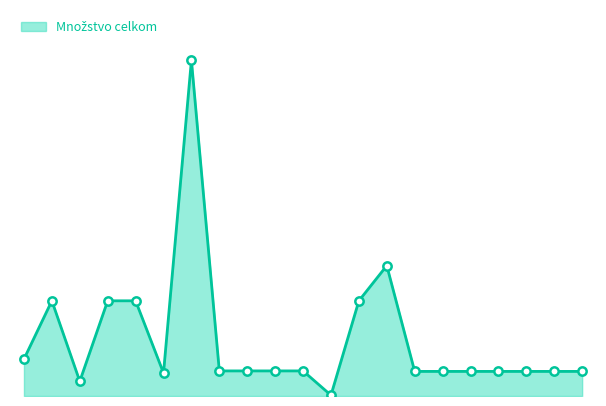

Does the chart display data point markers on the line(s)?

No